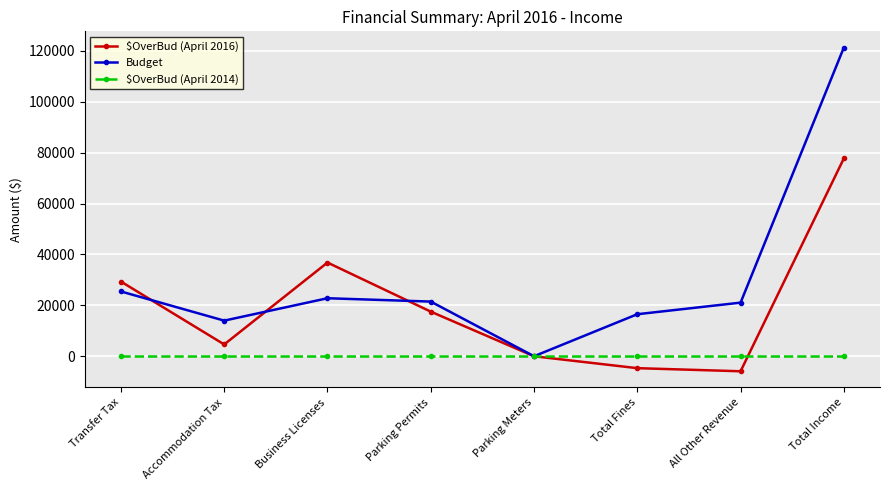

What is the difference between the highest and lowest values at All Other Revenue?

26959